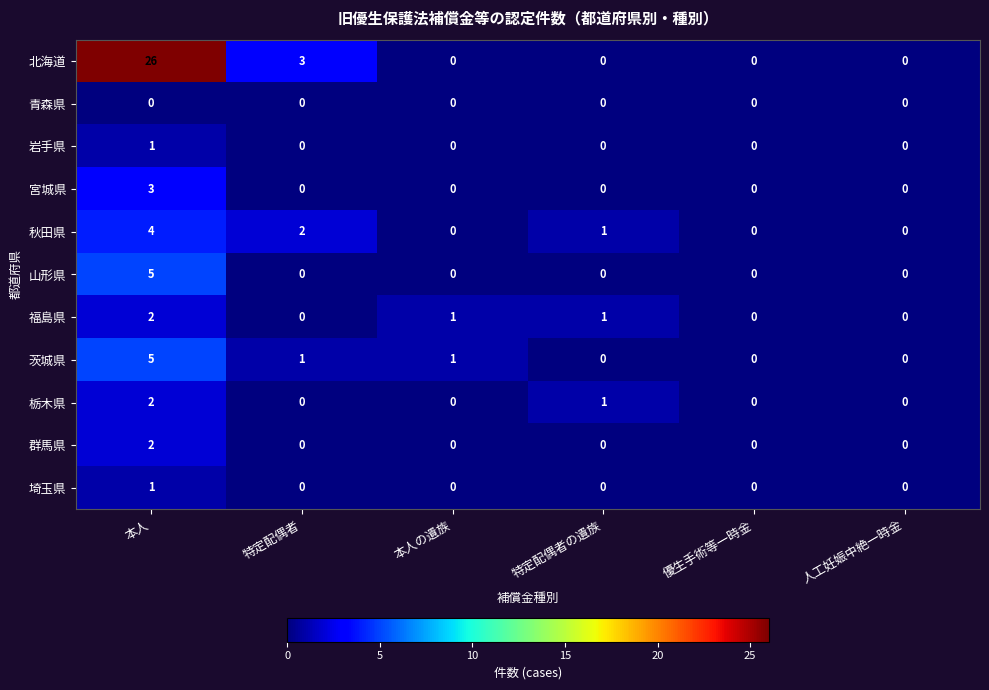

What is the total value across all series at 特定配偶者の遺族?

3